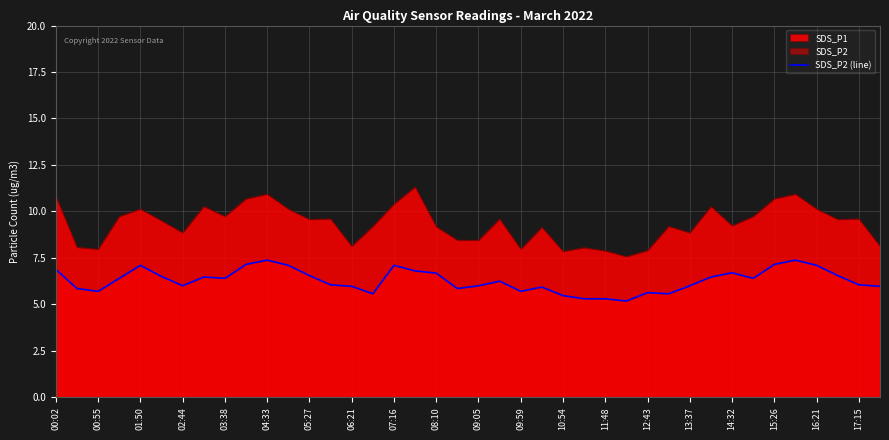

What is the value of the 37th point from the left?

7.1